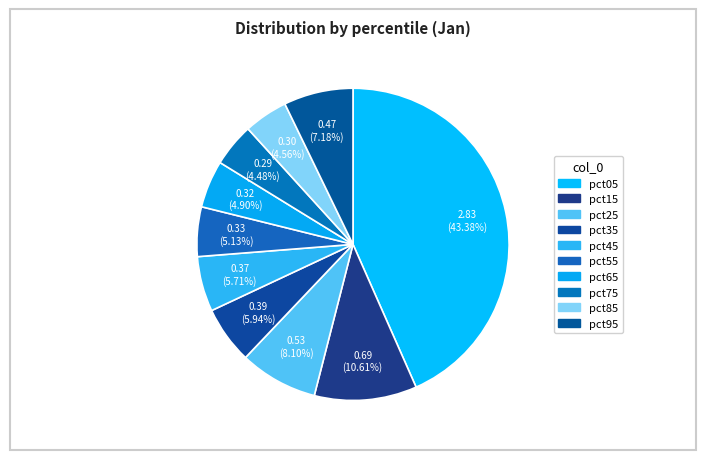

Is there a majority slice in this chart?

No